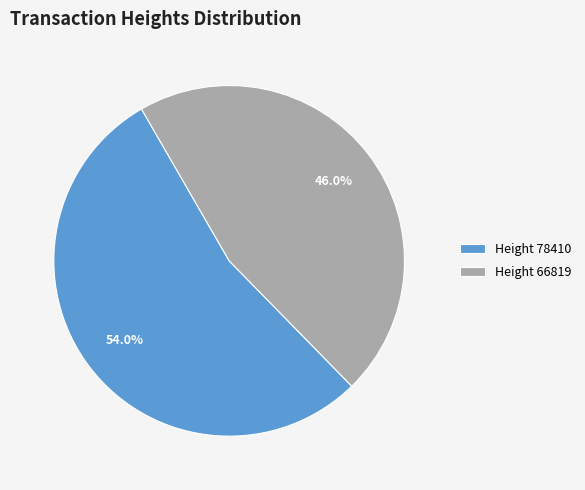

How many segments does this pie chart have?

2